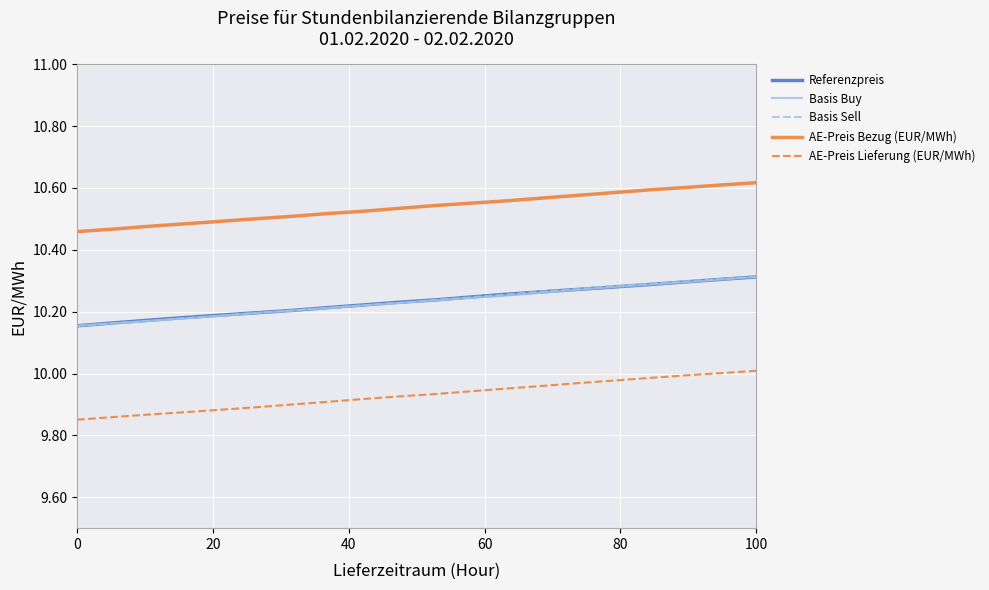

Which series has the widest spread of values?

Basis Sell